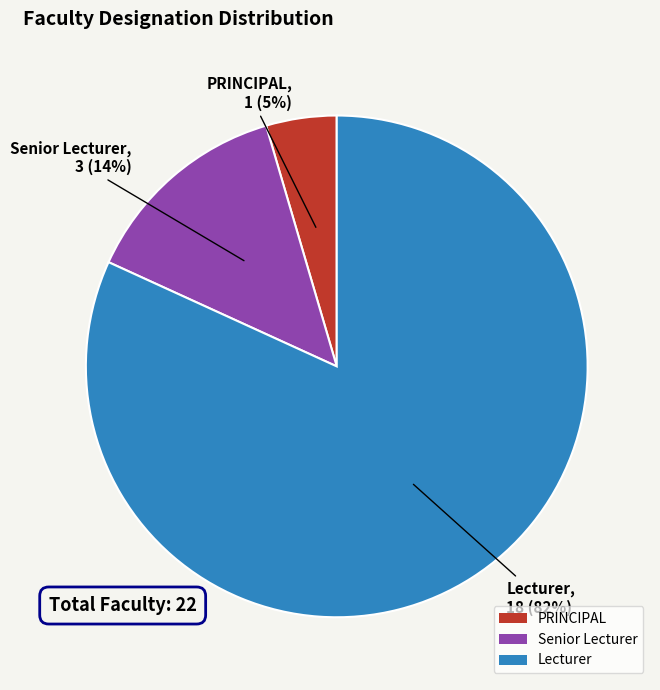

To the nearest percent, what is the combined percentage of Lecturer and PRINCIPAL?

86%